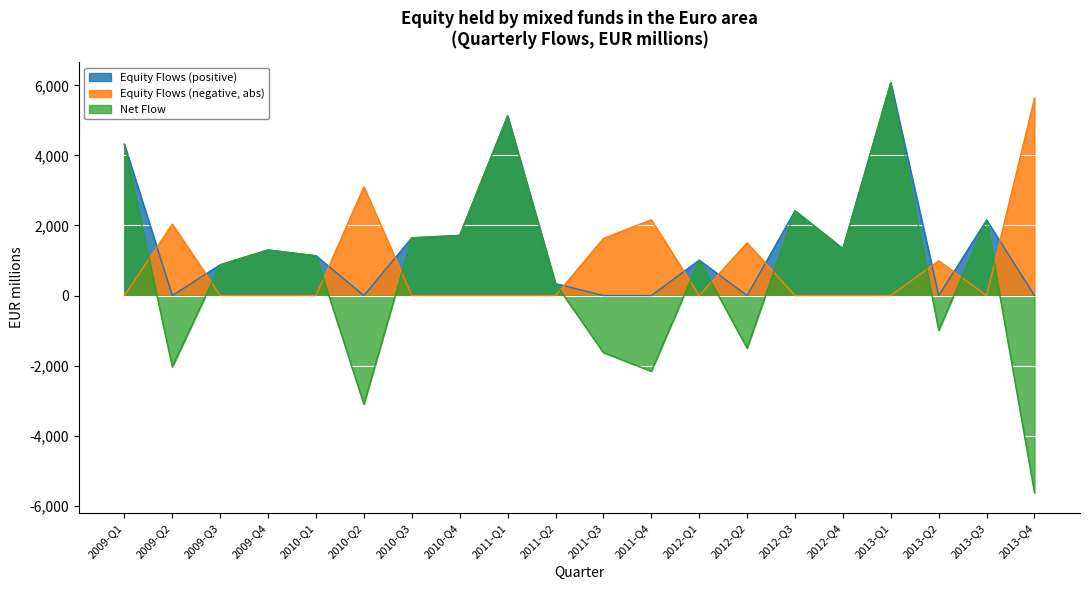

What is the total value across all series at 2009-Q1?

8632.0